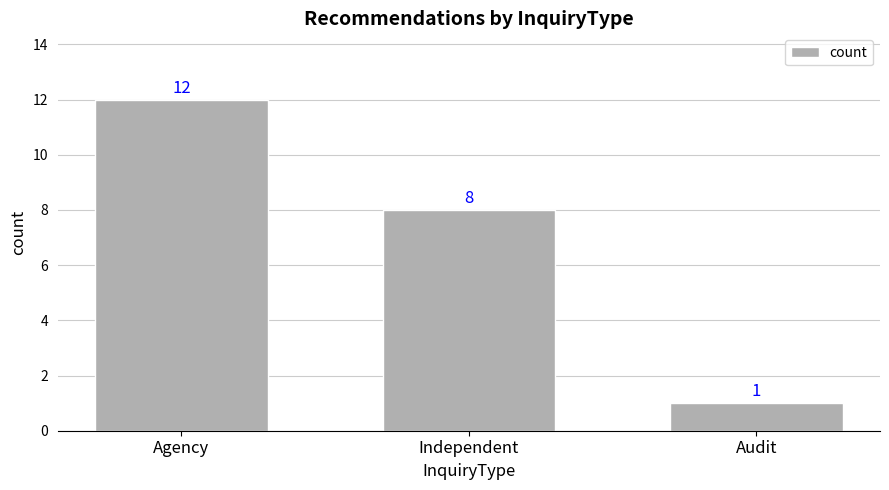

What is the change in value from Independent to Audit?

-7